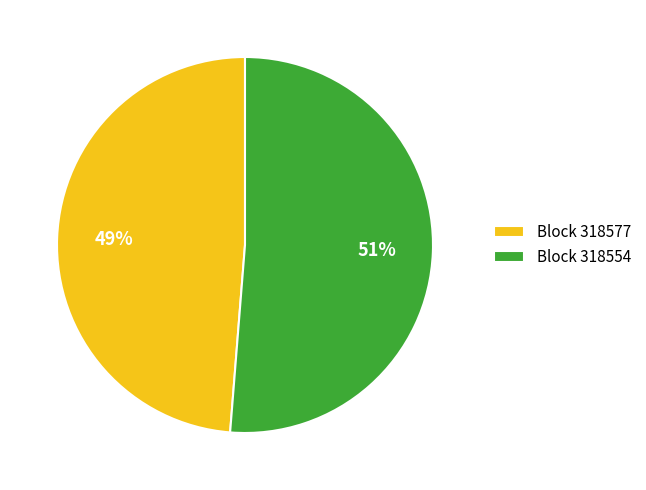

Is it true that Block 318554 is 45% of the pie?

False